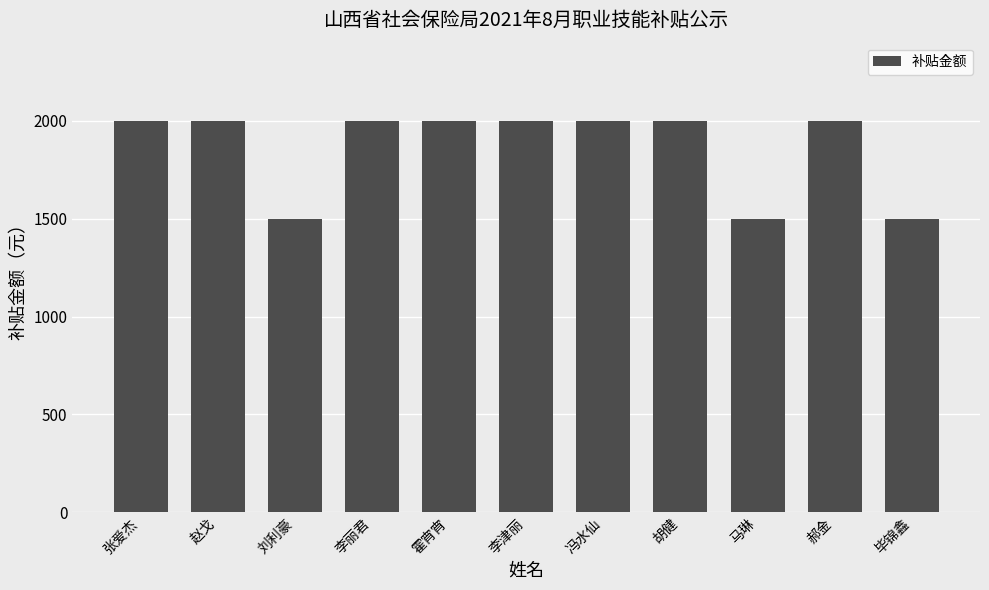

How many categories are shown in the chart?

11